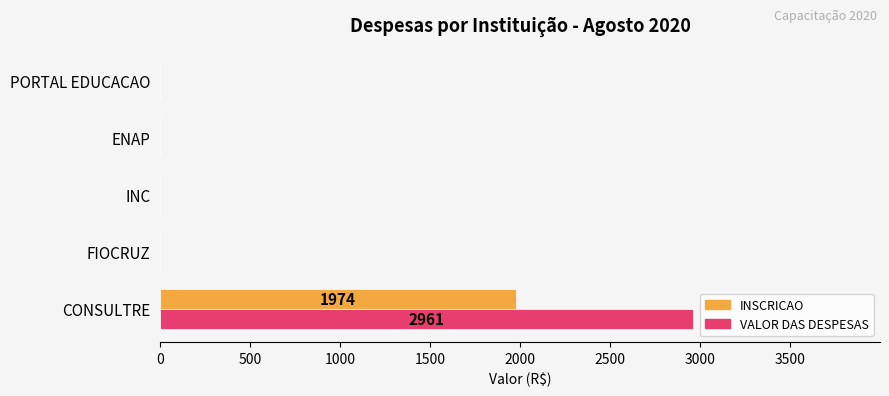

What is the sum of all VALOR DAS DESPESAS values?

2961